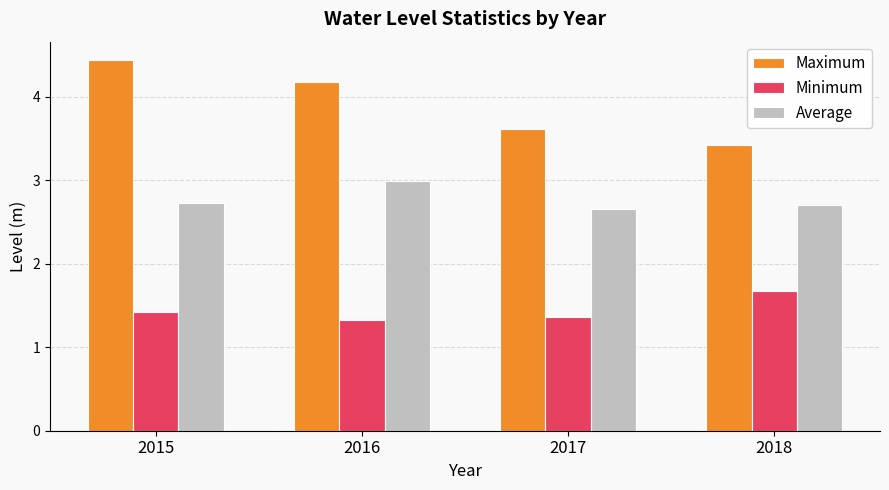

List the series in order of their peak value, lowest first.

Minimum, Average, Maximum